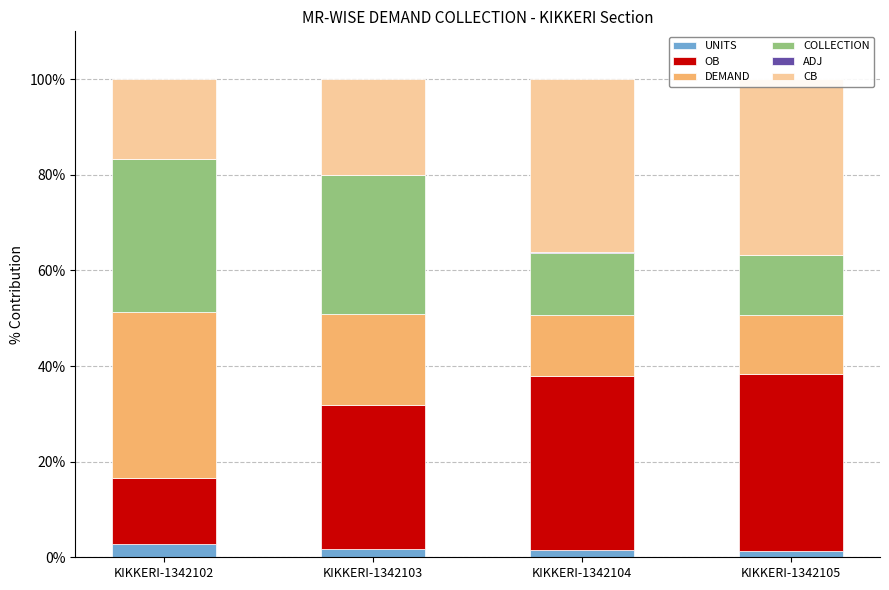

At which label is DEMAND closest to 23?

KIKKERI-1342103